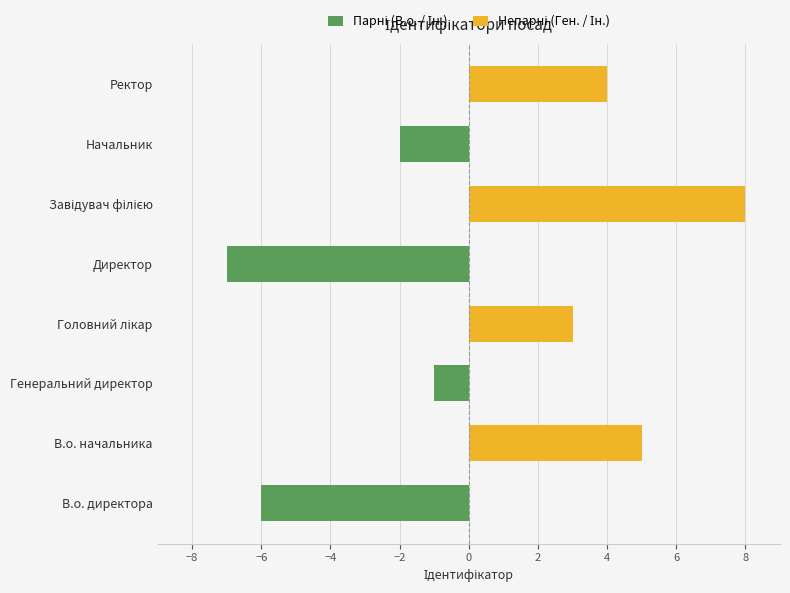

The value of Парні (В.о. / Ін.) at В.о. начальника is 0. True or false?

True